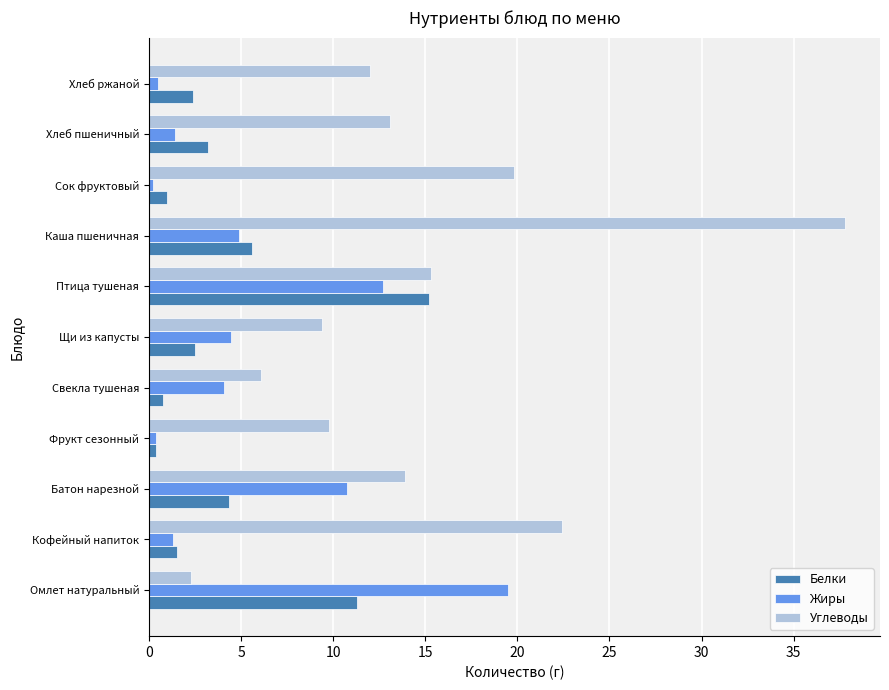

Which series has the widest spread of values?

Углеводы